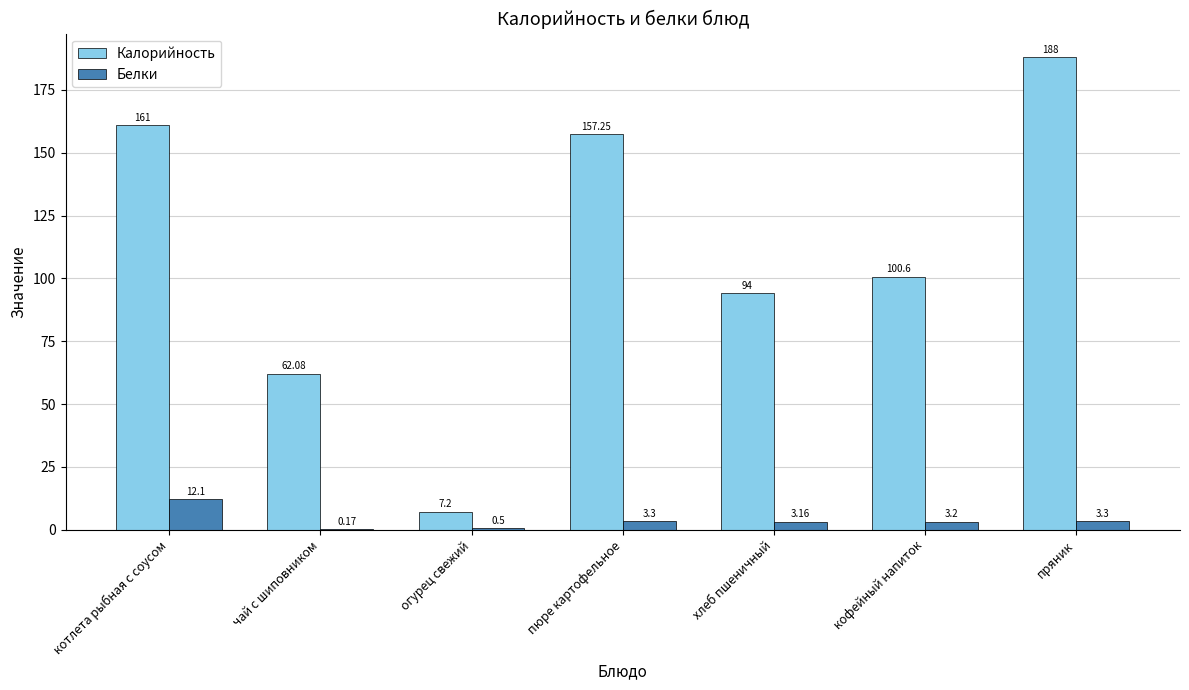

Is the value of Белки at хлеб пшеничный greater than the value of Калорийность at чай с шиповником?

No